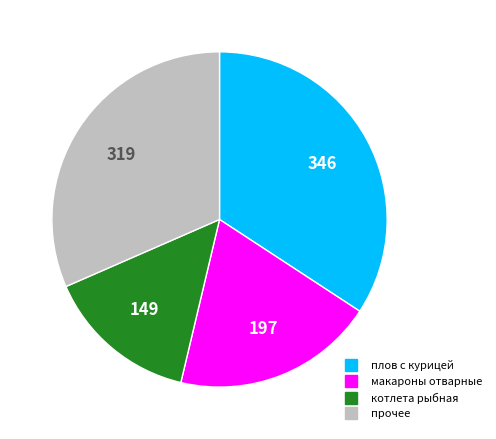

Does any single category account for the majority?

No